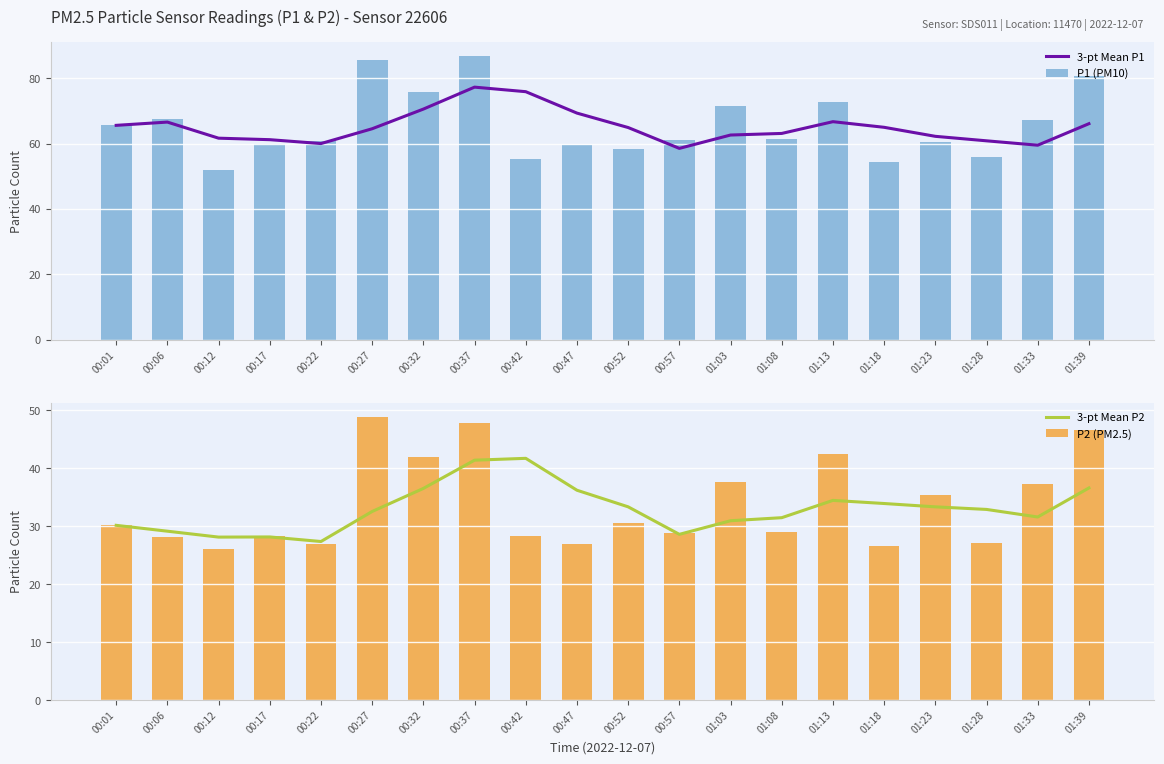

Which category has the lowest value across all series?

00:12